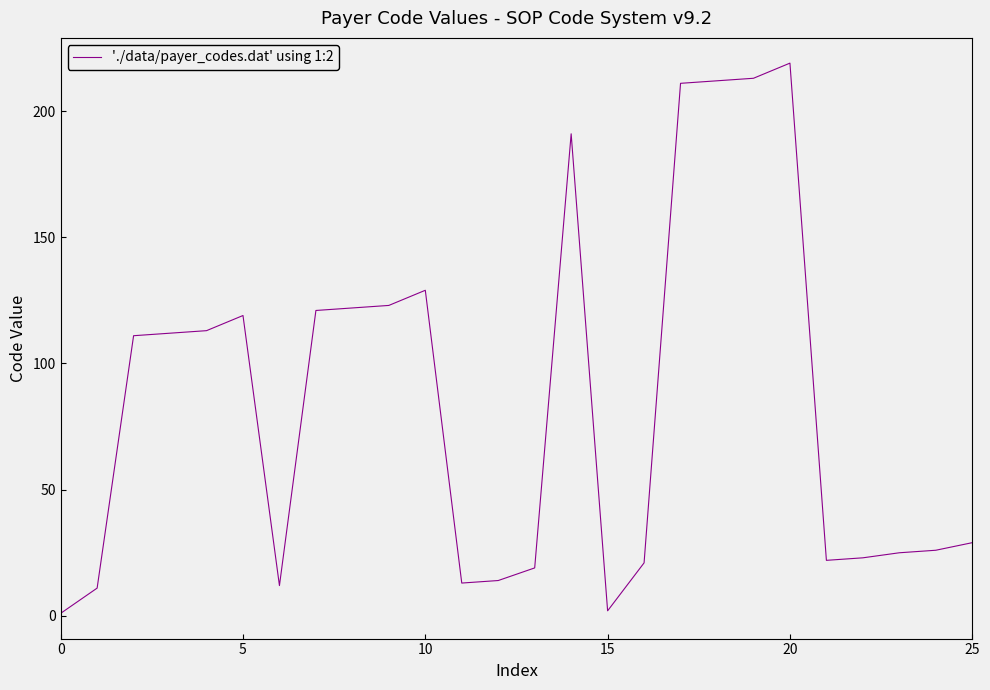

What is the difference between the maximum and minimum values?

218